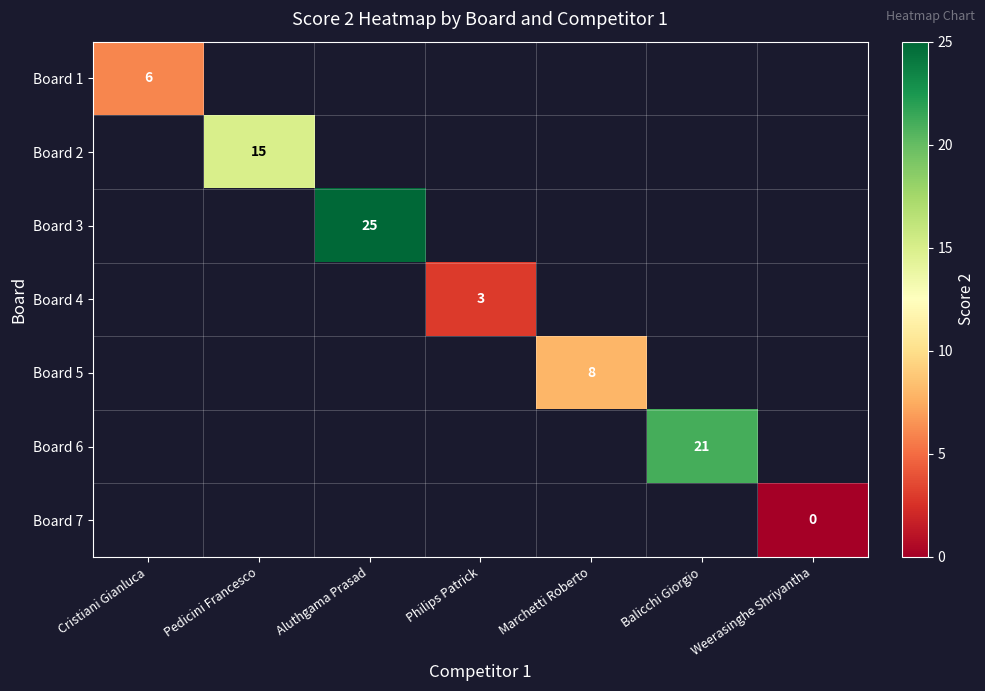

The Board 1 series shows 10 at Cristiani Gianluca. True or false?

False